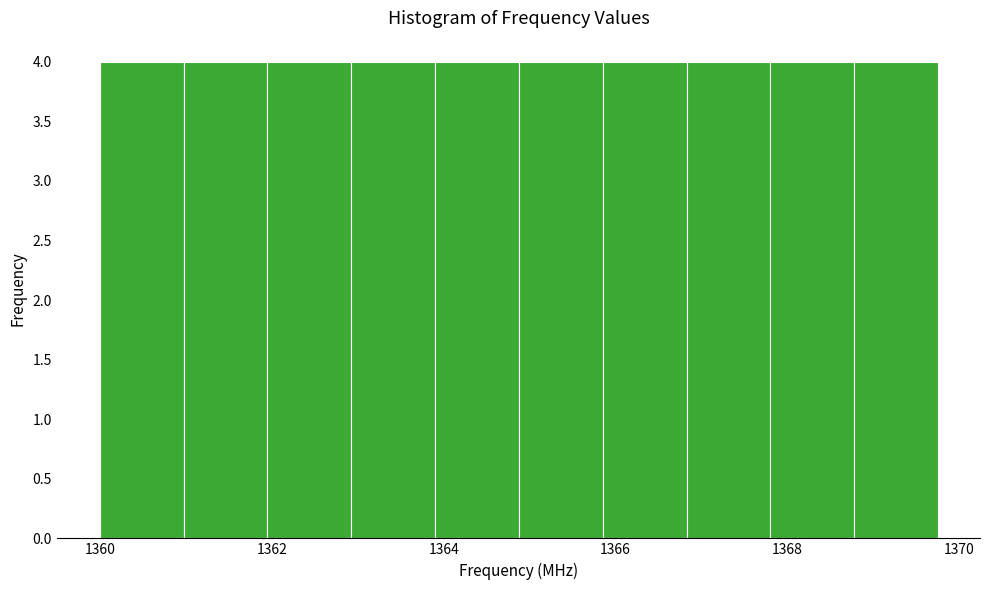

Reading left to right, transcribe this chart: for each bar, give the range it covers on the x-axis and its height. Neither the bar edges nor the heights are printed on the chart, so give them approximately, as read against the axes.

1360.0 to 1361.0: 4
1361.0 to 1362.0: 4
1362.0 to 1363.0: 4
1363.0 to 1364.0: 4
1364.0 to 1364.8: 4
1364.8 to 1365.8: 4
1365.8 to 1366.8: 4
1366.8 to 1367.8: 4
1367.8 to 1368.8: 4
1368.8 to 1369.8: 4